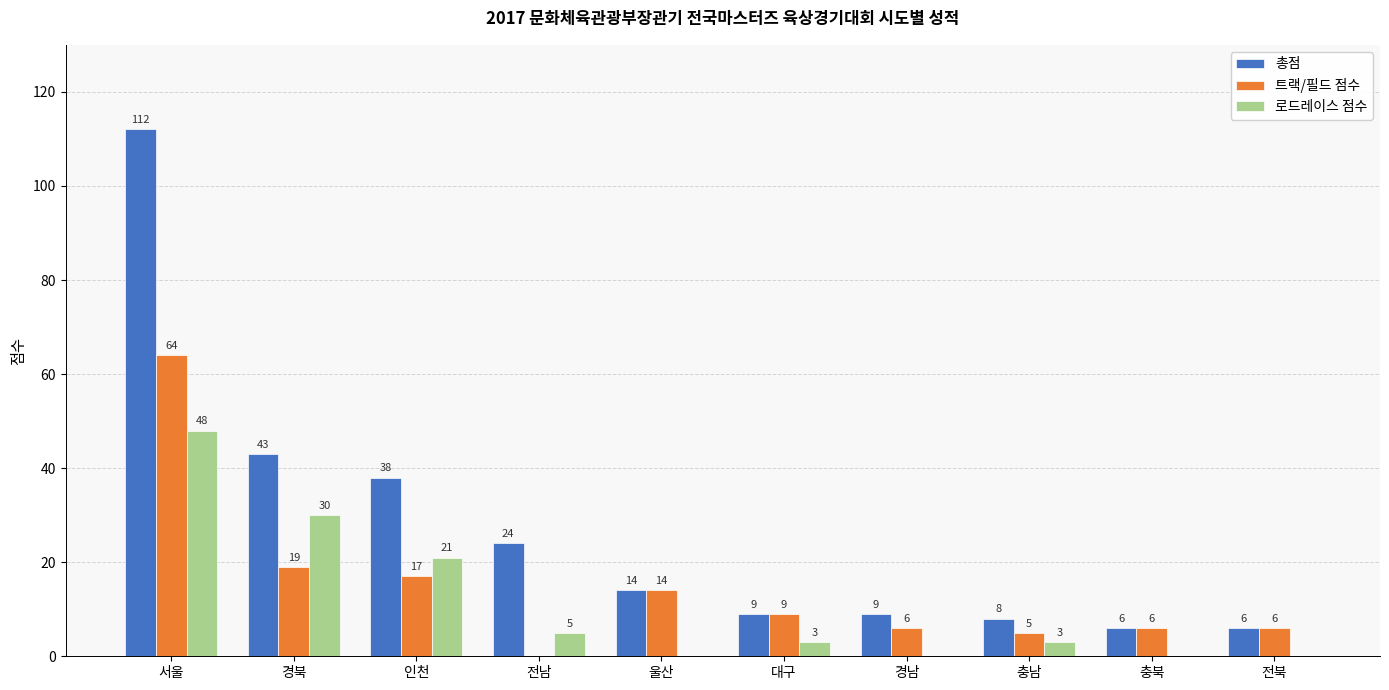

Reading right to left, extract all data points from this chart.

총점: 전북=6	충북=6	충남=8	경남=9	대구=9	울산=14	전남=24	인천=38	경북=43	서울=112
트랙/필드 점수: 전북=6	충북=6	충남=5	경남=6	대구=9	울산=14	전남=0	인천=17	경북=19	서울=64
로드레이스 점수: 전북=0	충북=0	충남=3	경남=0	대구=3	울산=0	전남=5	인천=21	경북=30	서울=48